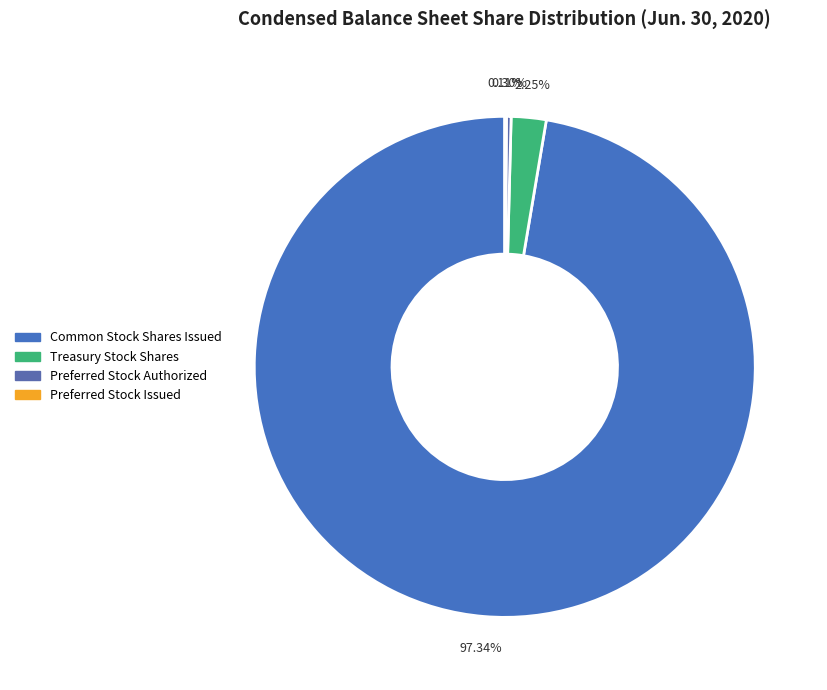

To the nearest percent, what is the difference between the largest and smallest slice percentages?

97%